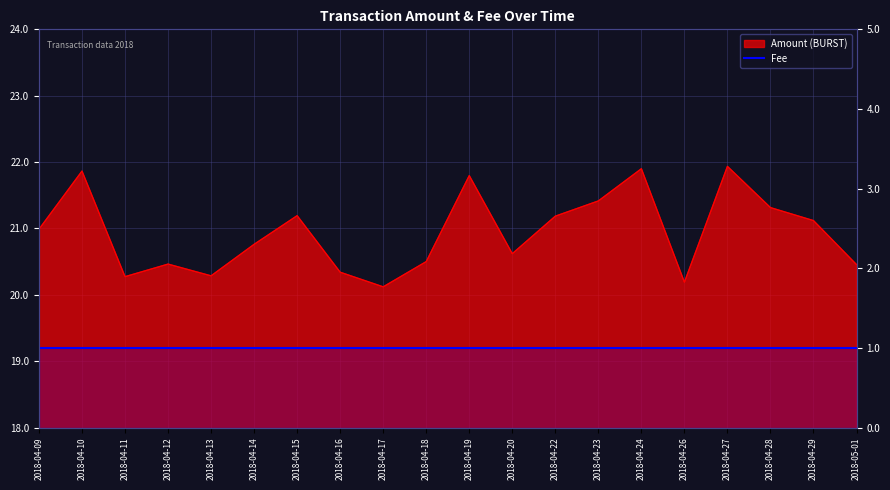

What is the sum of the values at 2018-04-23 and 2018-04-10?

43.3